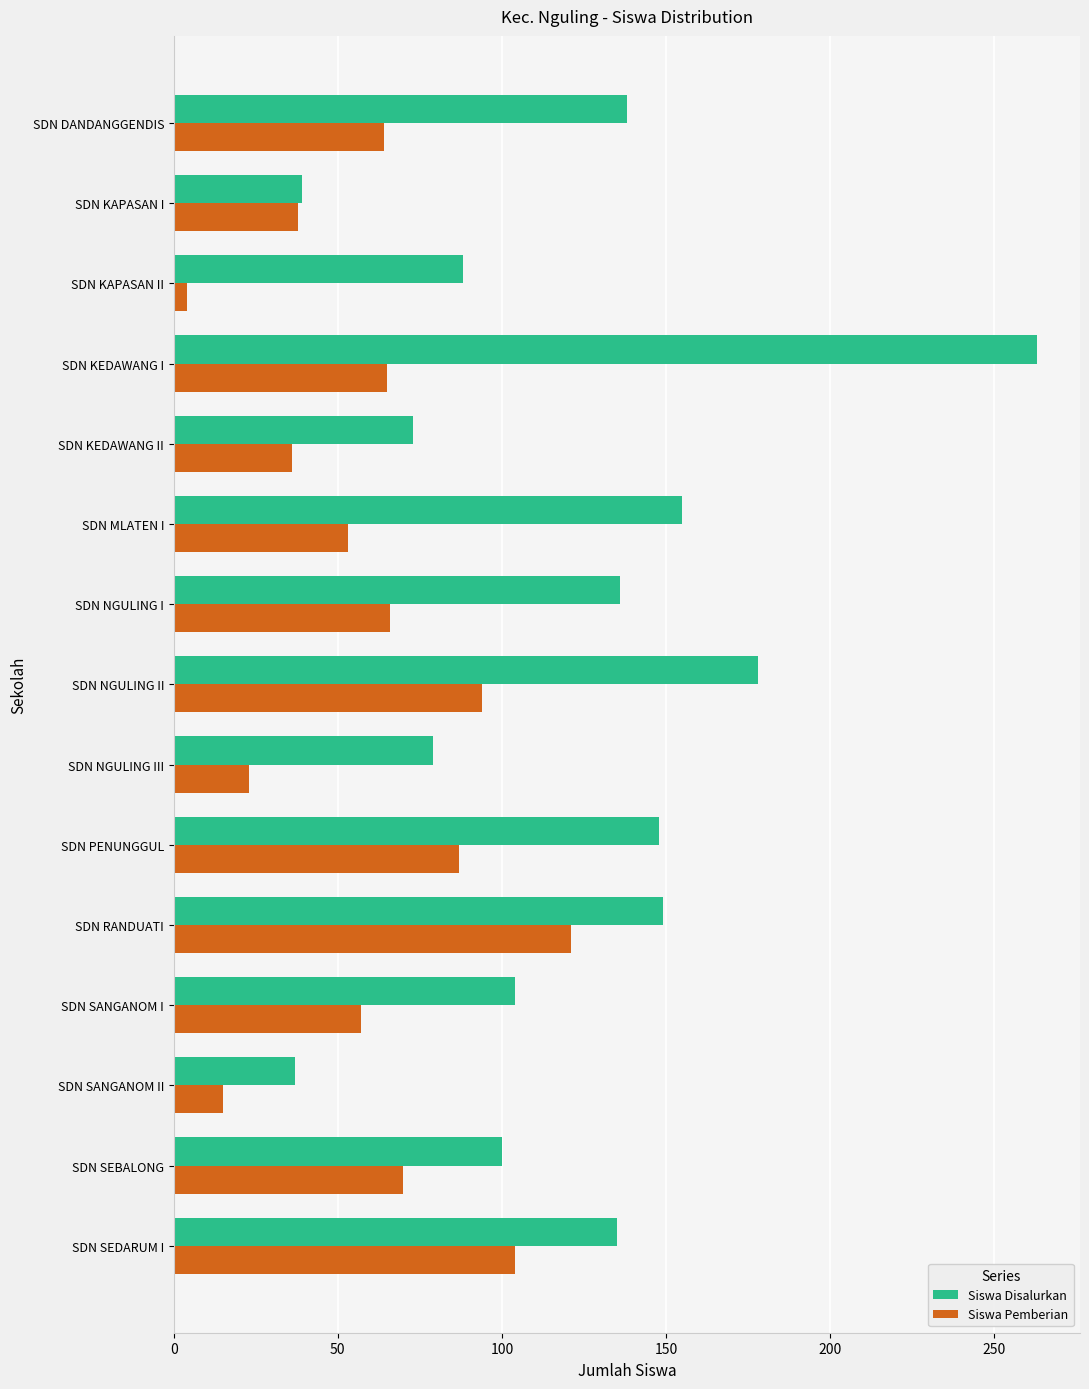

What is the minimum value for Siswa Pemberian?

4